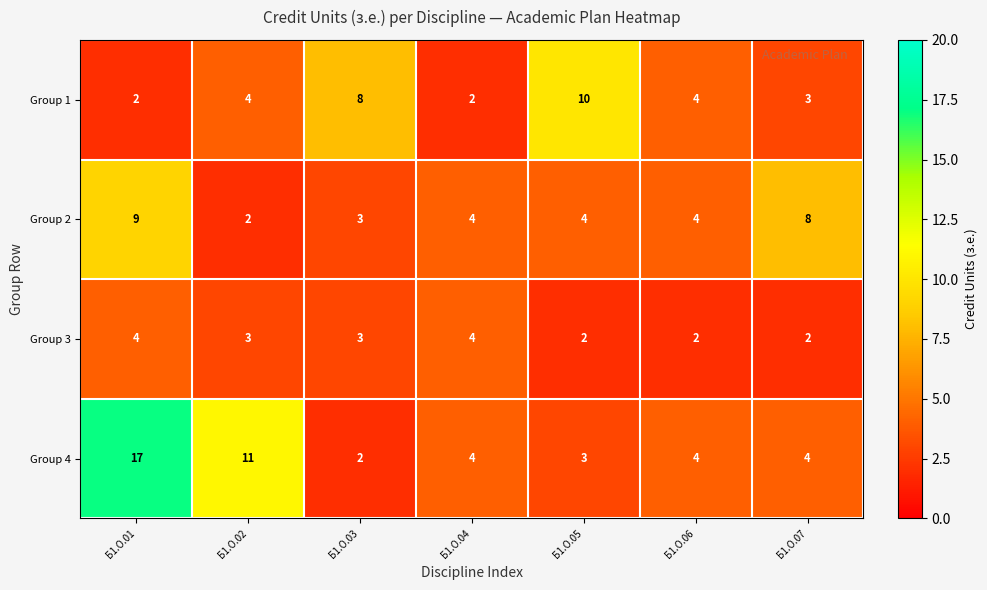

At Б1.О.07, list the series in order from largest to smallest.

Group 2, Group 4, Group 1, Group 3